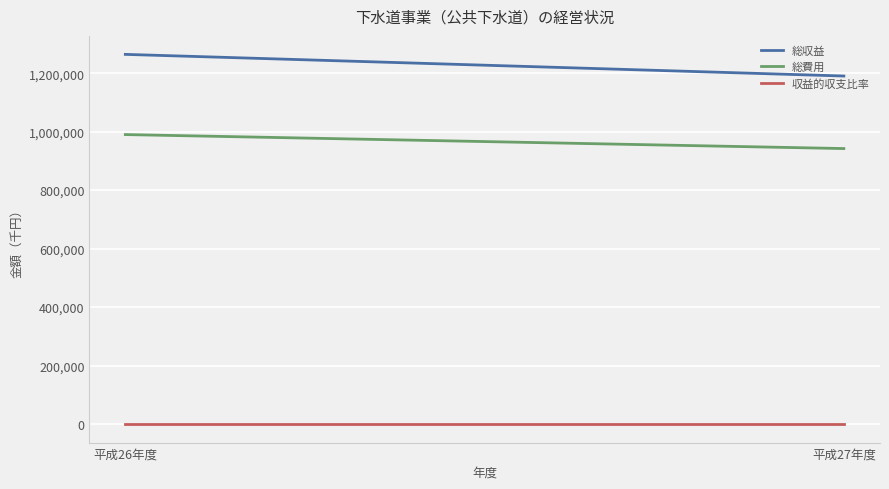

What is the minimum value for 総収益?

1190173.0